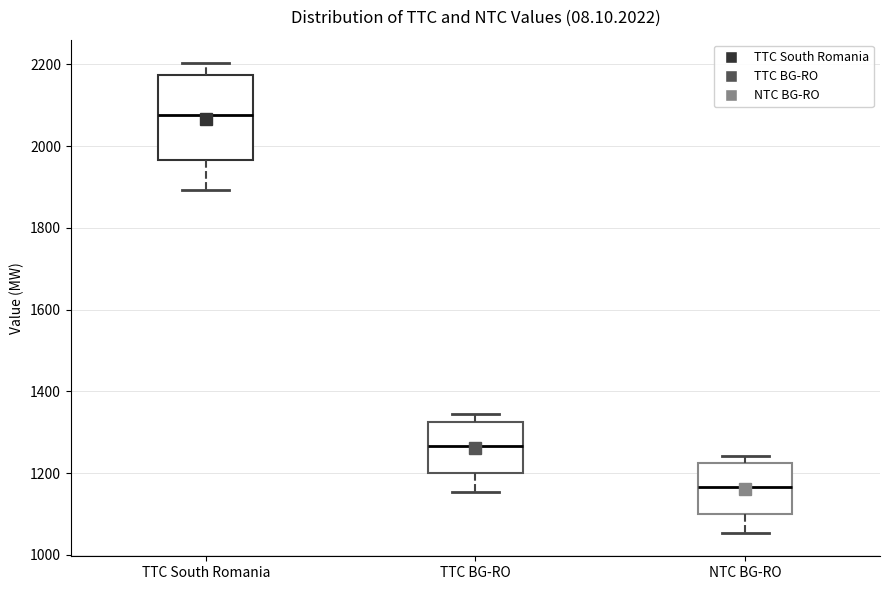

Which box's median line is the highest?

TTC South Romania